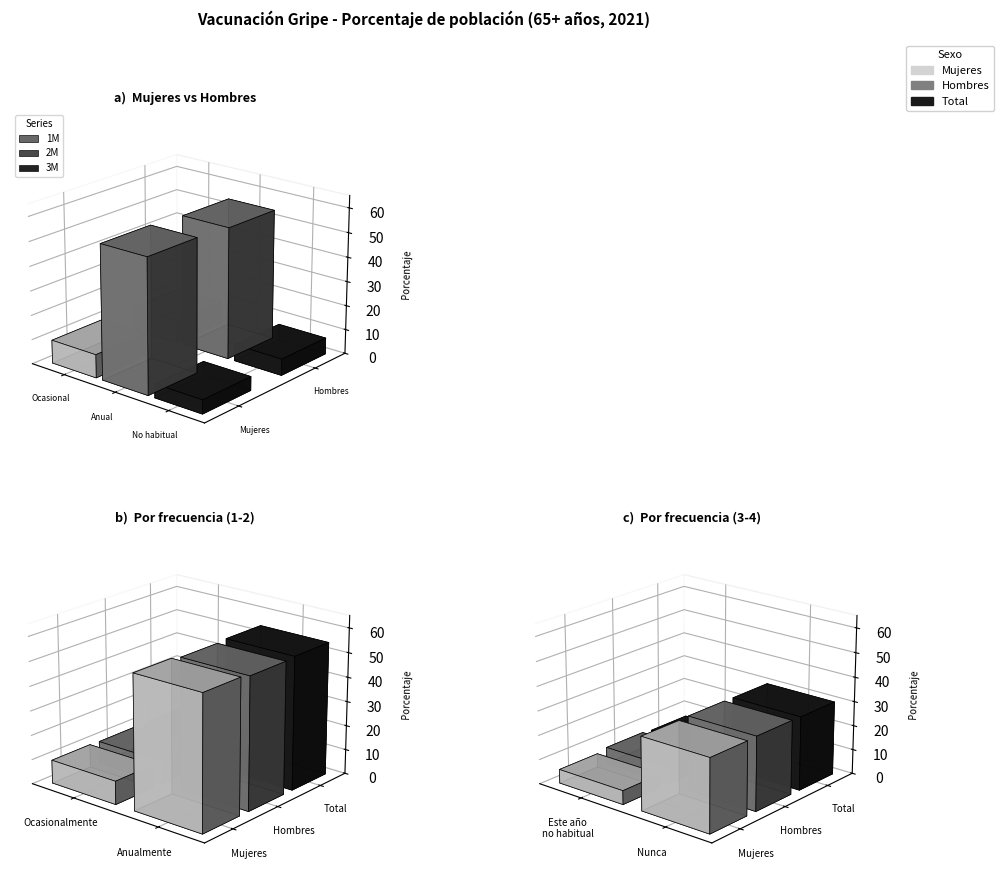

Reading left to right, what are all the values shown in this chart?

Mujeres: 9.5	54.8	5.7	30.0
Hombres: 9.2	53.8	6.7	30.2
Total: 9.4	54.4	6.1	30.1